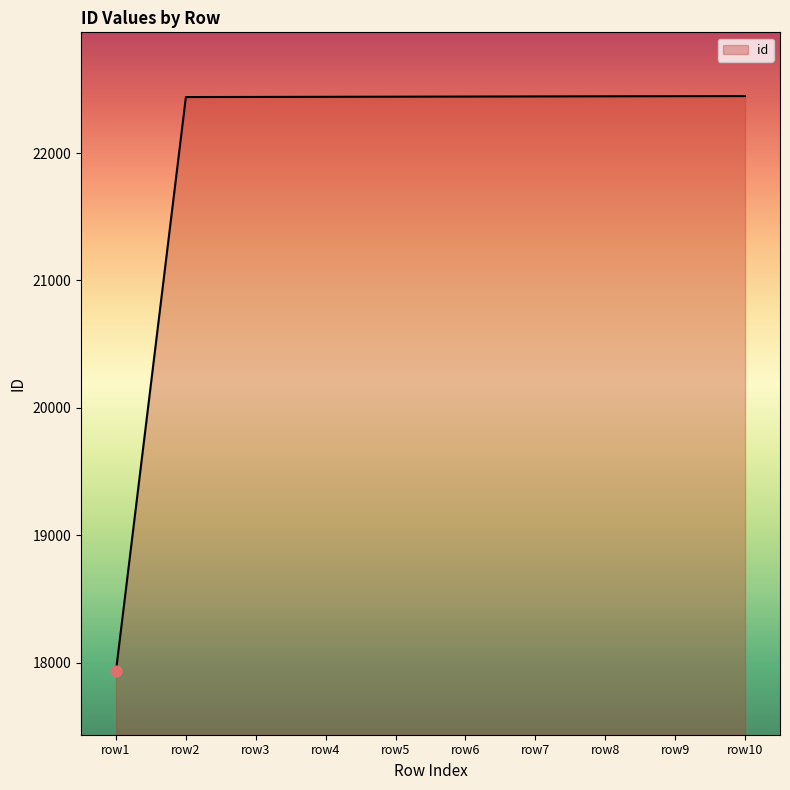

Approximately how many times larger is the value at row2 compared to row9?

1.0